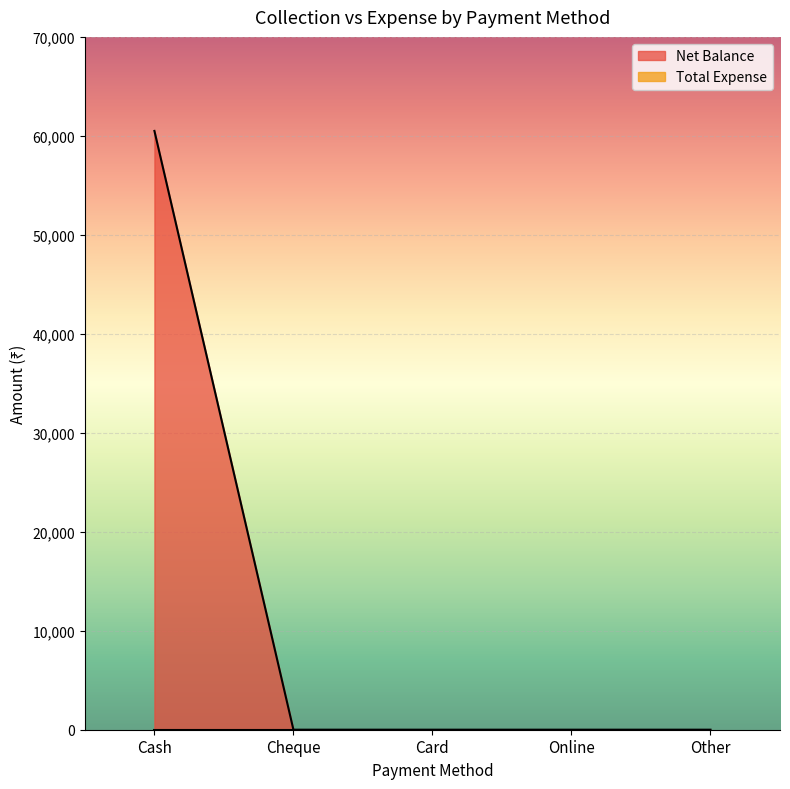

What is the label of the 4th point from the right?

Cheque